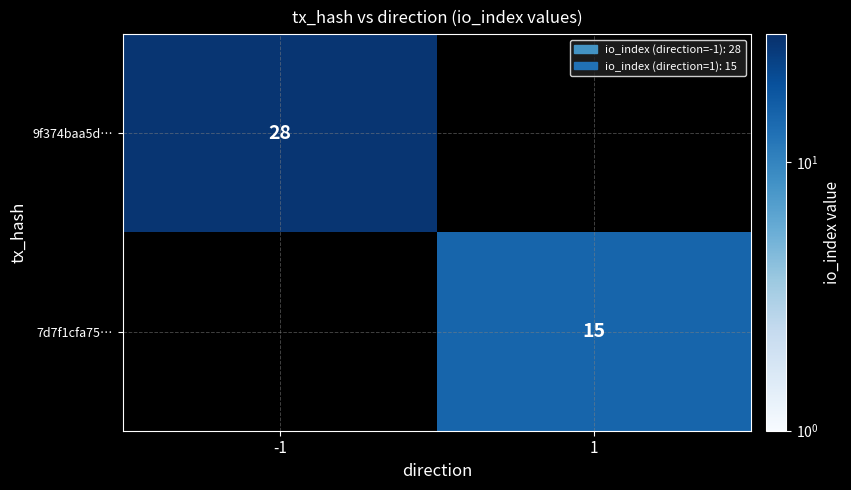

Is the value of 7d7f1cfa75… at 1 greater than the value of 9f374baa5d… at -1?

No